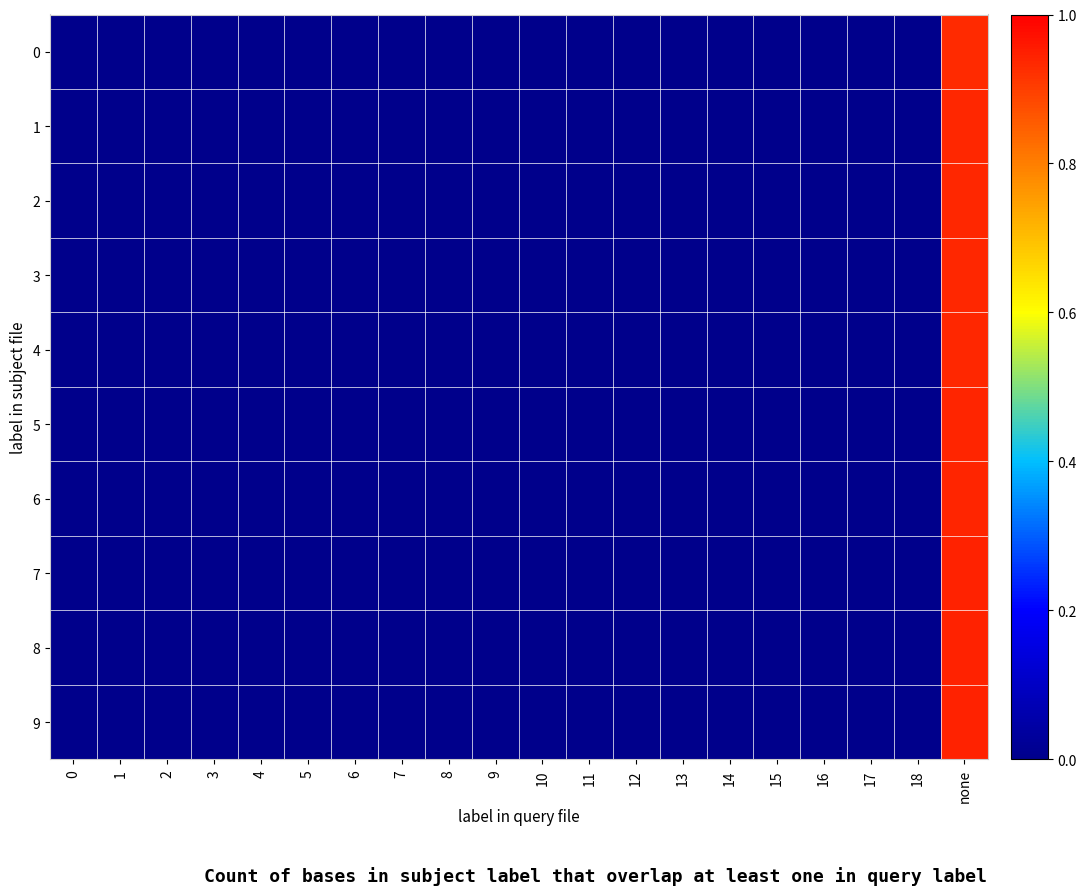

Reading left to right, transcribe all the data shown in this chart.

0: 0=0.0	1=0.0	2=0.0	3=0.0	4=0.0	5=0.0	6=0.0	7=0.0	8=0.0	9=0.0	10=0.0	11=0.0	12=0.0	13=0.0	14=0.0	15=0.0	16=0.0	17=0.0	18=0.0	none=0.9
1: 0=0.0	1=0.0	2=0.0	3=0.0	4=0.0	5=0.0	6=0.0	7=0.0	8=0.0	9=0.0	10=0.0	11=0.0	12=0.0	13=0.0	14=0.0	15=0.0	16=0.0	17=0.0	18=0.0	none=0.9
2: 0=0.0	1=0.0	2=0.0	3=0.0	4=0.0	5=0.0	6=0.0	7=0.0	8=0.0	9=0.0	10=0.0	11=0.0	12=0.0	13=0.0	14=0.0	15=0.0	16=0.0	17=0.0	18=0.0	none=0.9
3: 0=0.0	1=0.0	2=0.0	3=0.0	4=0.0	5=0.0	6=0.0	7=0.0	8=0.0	9=0.0	10=0.0	11=0.0	12=0.0	13=0.0	14=0.0	15=0.0	16=0.0	17=0.0	18=0.0	none=0.9
4: 0=0.0	1=0.0	2=0.0	3=0.0	4=0.0	5=0.0	6=0.0	7=0.0	8=0.0	9=0.0	10=0.0	11=0.0	12=0.0	13=0.0	14=0.0	15=0.0	16=0.0	17=0.0	18=0.0	none=0.9
5: 0=0.0	1=0.0	2=0.0	3=0.0	4=0.0	5=0.0	6=0.0	7=0.0	8=0.0	9=0.0	10=0.0	11=0.0	12=0.0	13=0.0	14=0.0	15=0.0	16=0.0	17=0.0	18=0.0	none=0.9
6: 0=0.0	1=0.0	2=0.0	3=0.0	4=0.0	5=0.0	6=0.0	7=0.0	8=0.0	9=0.0	10=0.0	11=0.0	12=0.0	13=0.0	14=0.0	15=0.0	16=0.0	17=0.0	18=0.0	none=0.9
7: 0=0.0	1=0.0	2=0.0	3=0.0	4=0.0	5=0.0	6=0.0	7=0.0	8=0.0	9=0.0	10=0.0	11=0.0	12=0.0	13=0.0	14=0.0	15=0.0	16=0.0	17=0.0	18=0.0	none=0.9
8: 0=0.0	1=0.0	2=0.0	3=0.0	4=0.0	5=0.0	6=0.0	7=0.0	8=0.0	9=0.0	10=0.0	11=0.0	12=0.0	13=0.0	14=0.0	15=0.0	16=0.0	17=0.0	18=0.0	none=0.9
9: 0=0.0	1=0.0	2=0.0	3=0.0	4=0.0	5=0.0	6=0.0	7=0.0	8=0.0	9=0.0	10=0.0	11=0.0	12=0.0	13=0.0	14=0.0	15=0.0	16=0.0	17=0.0	18=0.0	none=0.9